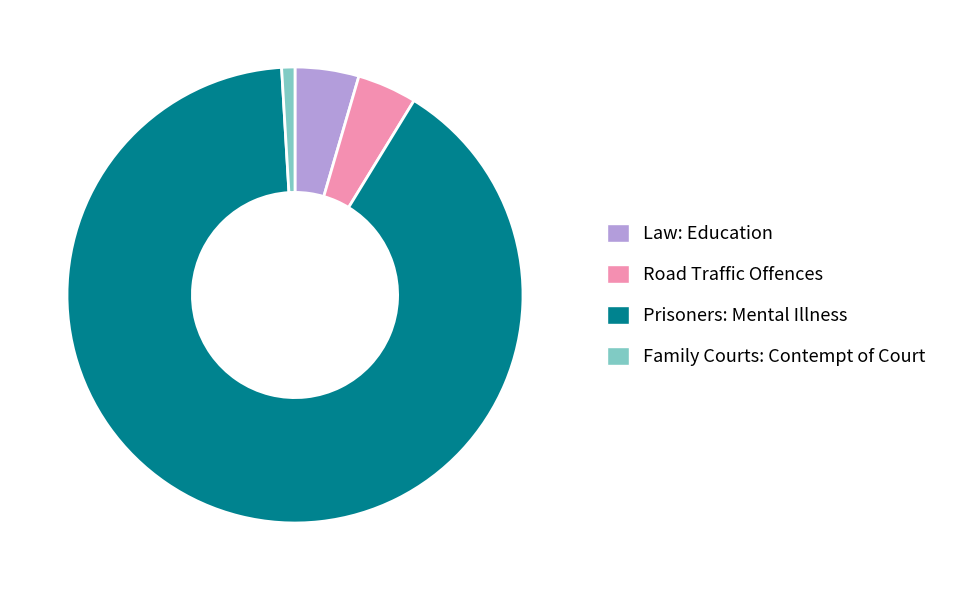

Does Family Courts: Contempt of Court represent more than half of the total?

No